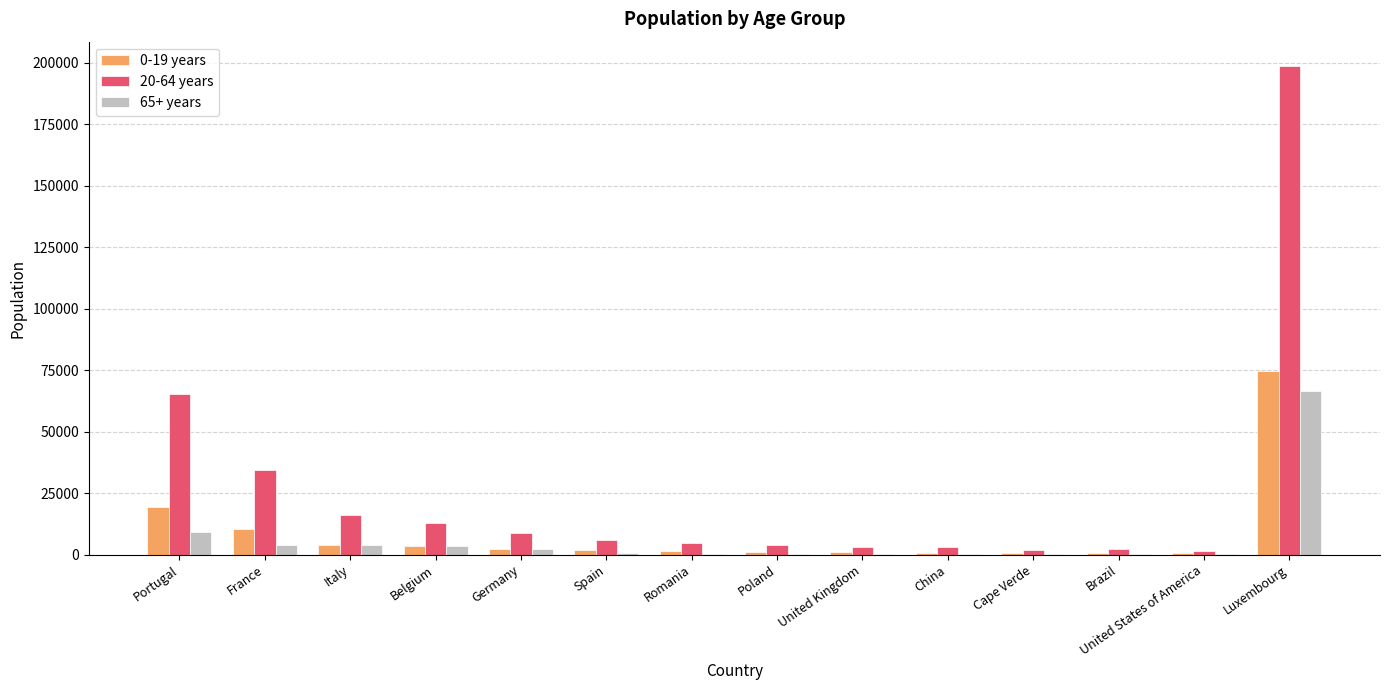

Is the value of 0-19 years at Portugal greater than the value of 65+ years at Belgium?

Yes